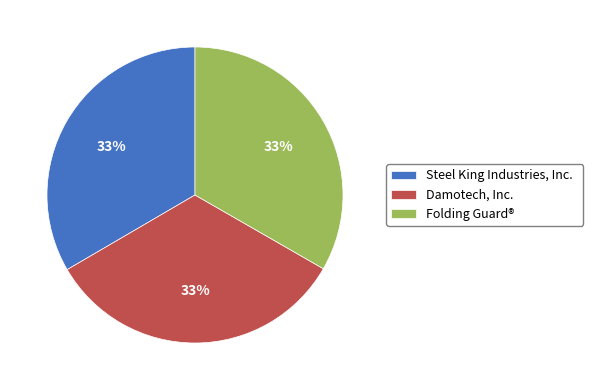

To the nearest percent, what portion does Steel King Industries, Inc. represent?

33%